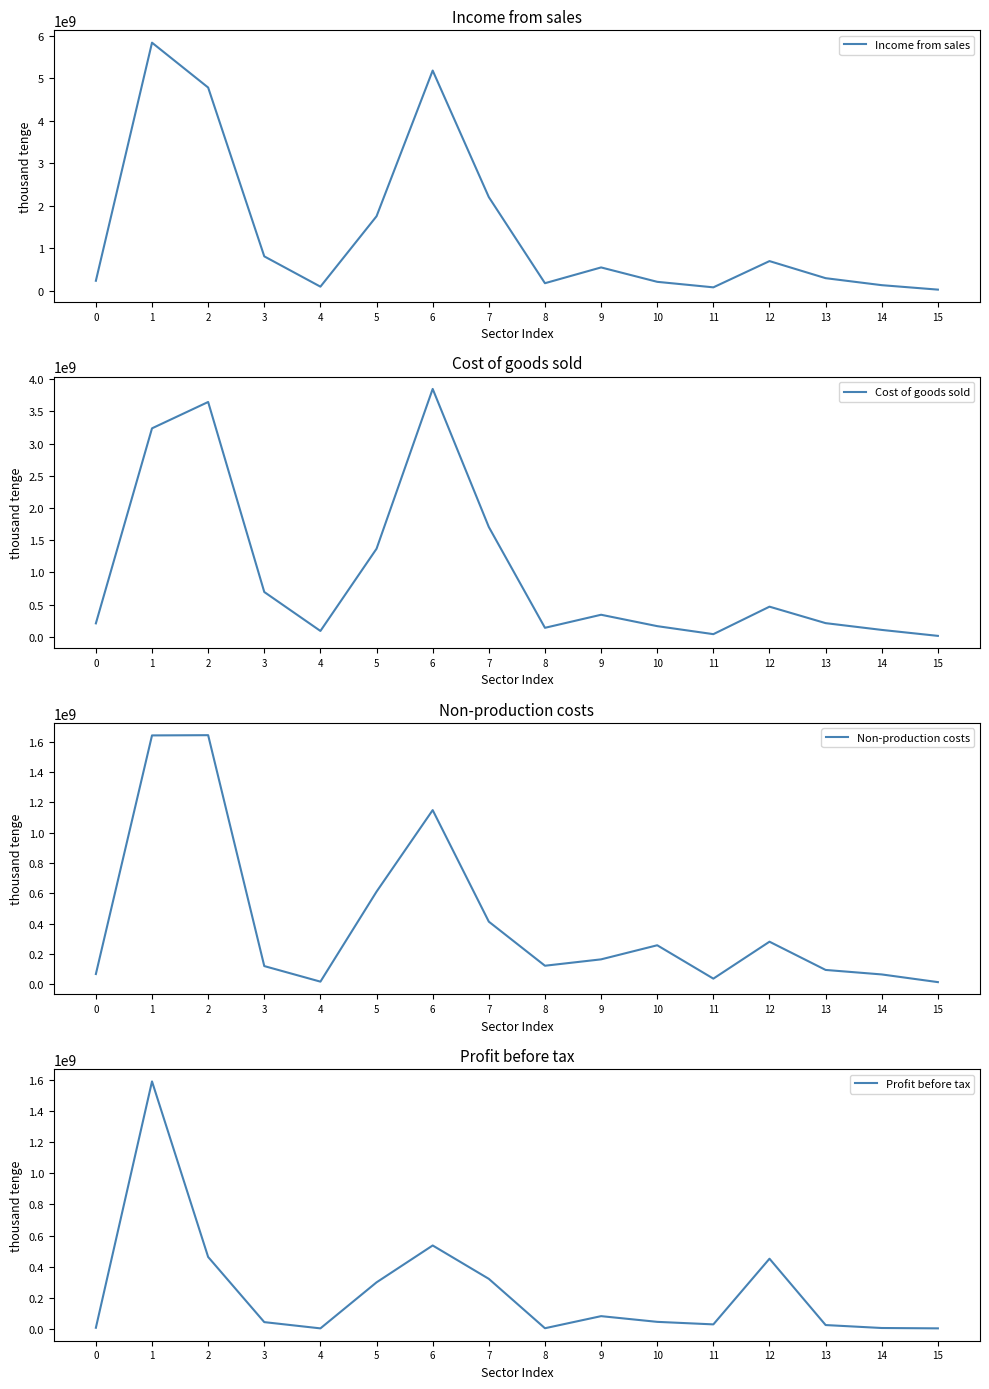

At which category is the sum across all series the highest?

1